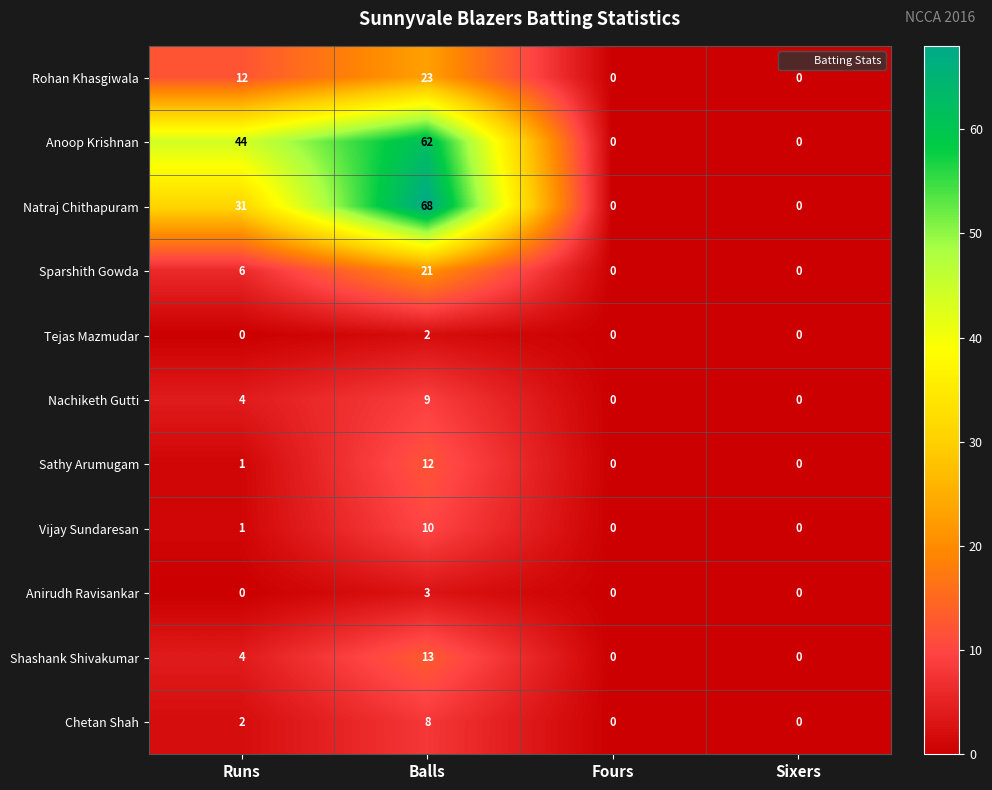

Where is Sparshith Gowda nearest to the value 10?

Runs